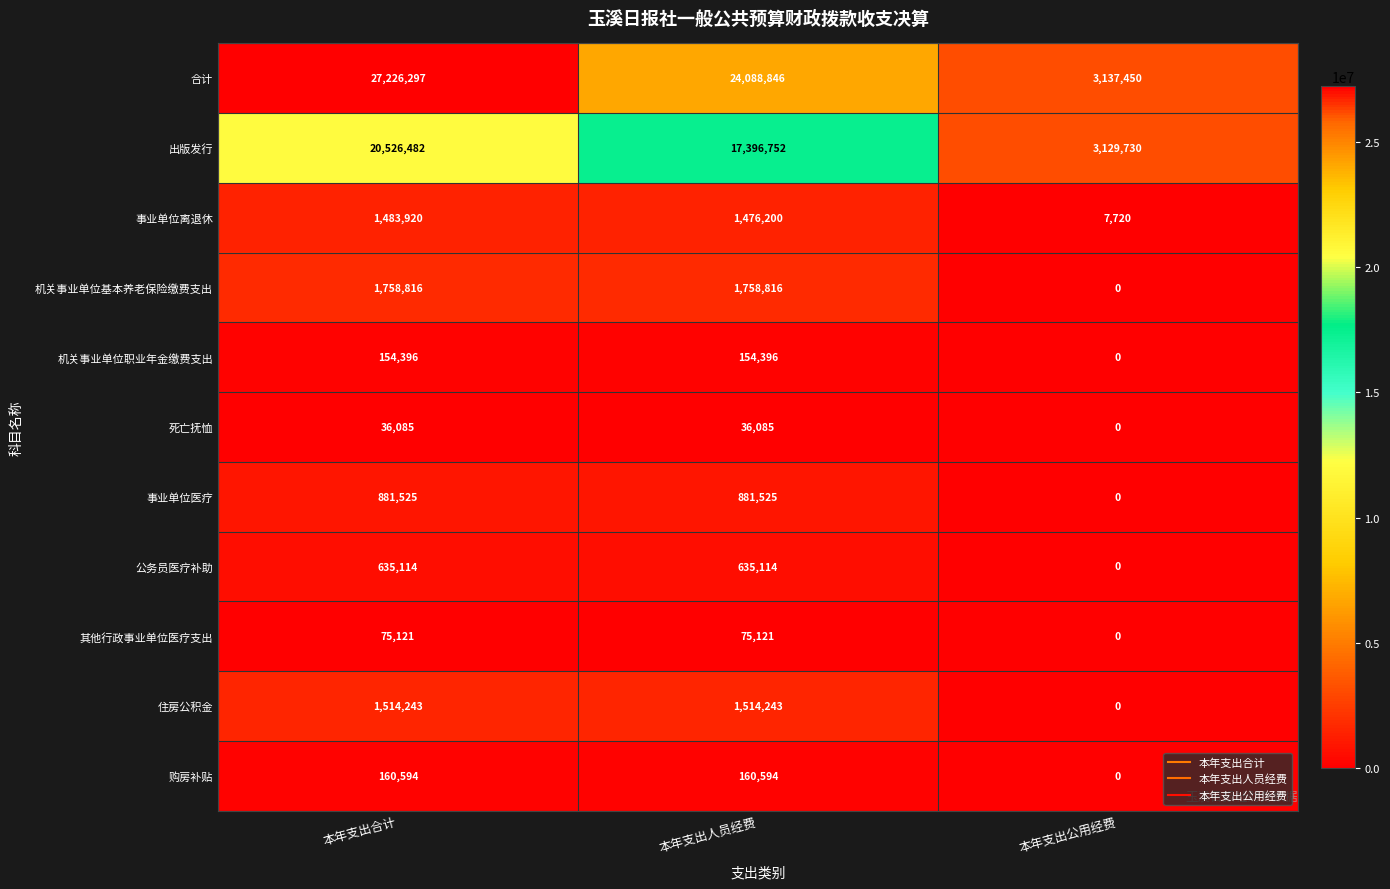

Count the number of data series in this chart.

11